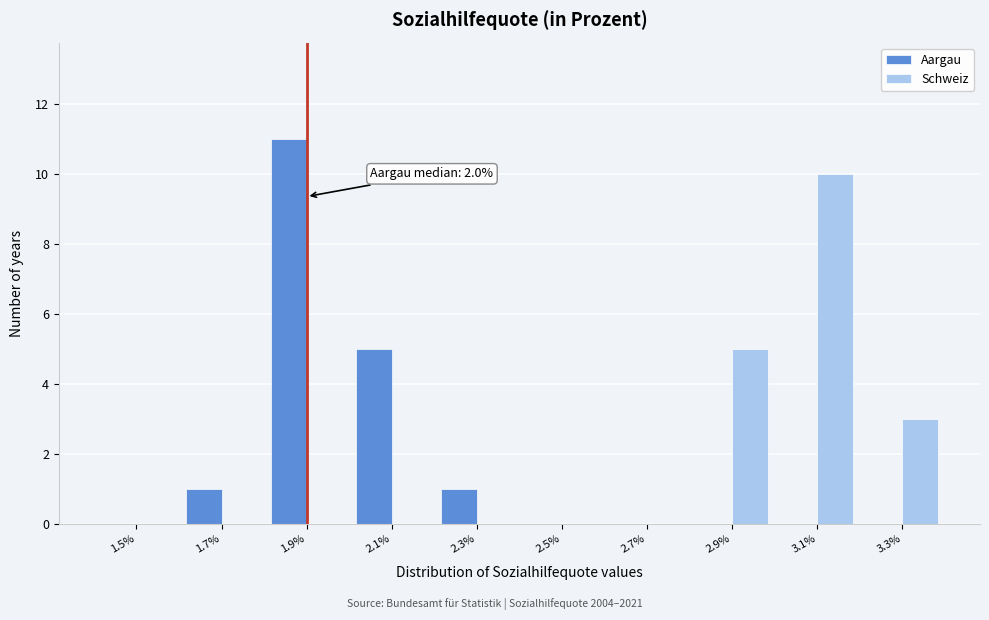

Reading left to right, transcribe all the data shown in this chart.

Aargau: 1.5%=0	1.7%=1	1.9%=11	2.1%=5	2.3%=1	2.5%=0	2.7%=0	2.9%=0	3.1%=0	3.3%=0
Schweiz: 1.5%=0	1.7%=0	1.9%=0	2.1%=0	2.3%=0	2.5%=0	2.7%=0	2.9%=5	3.1%=10	3.3%=3